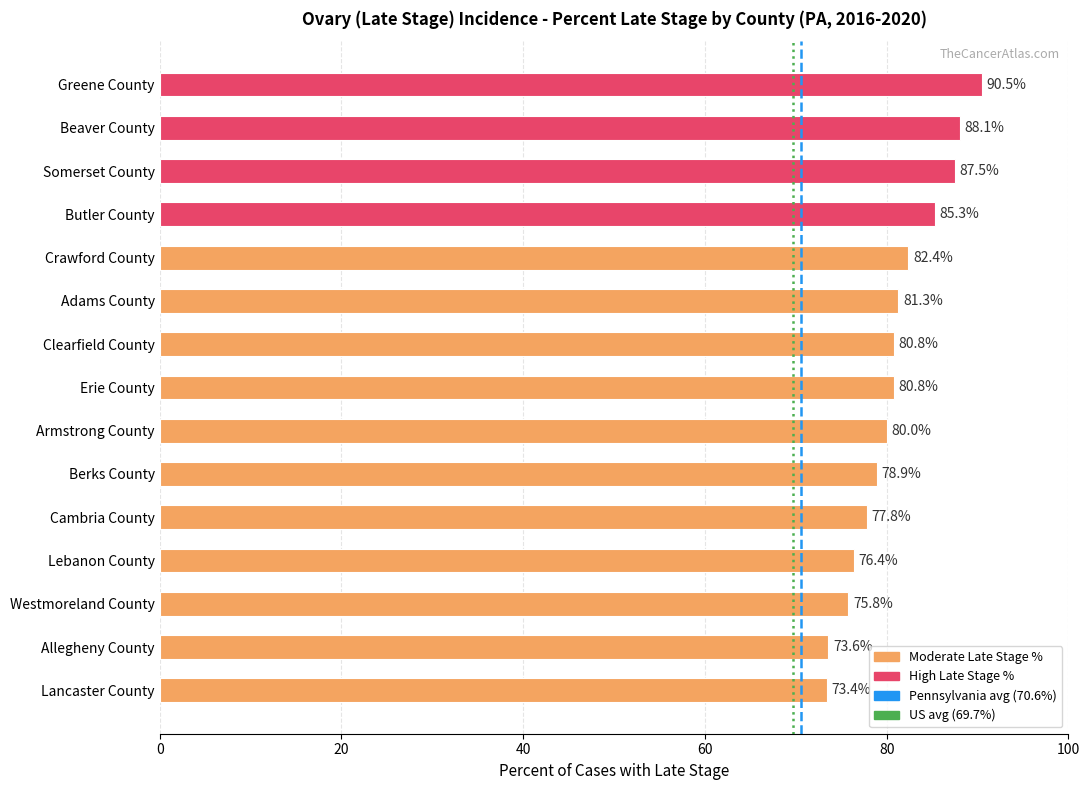

Read the value at Lancaster County.

73.4